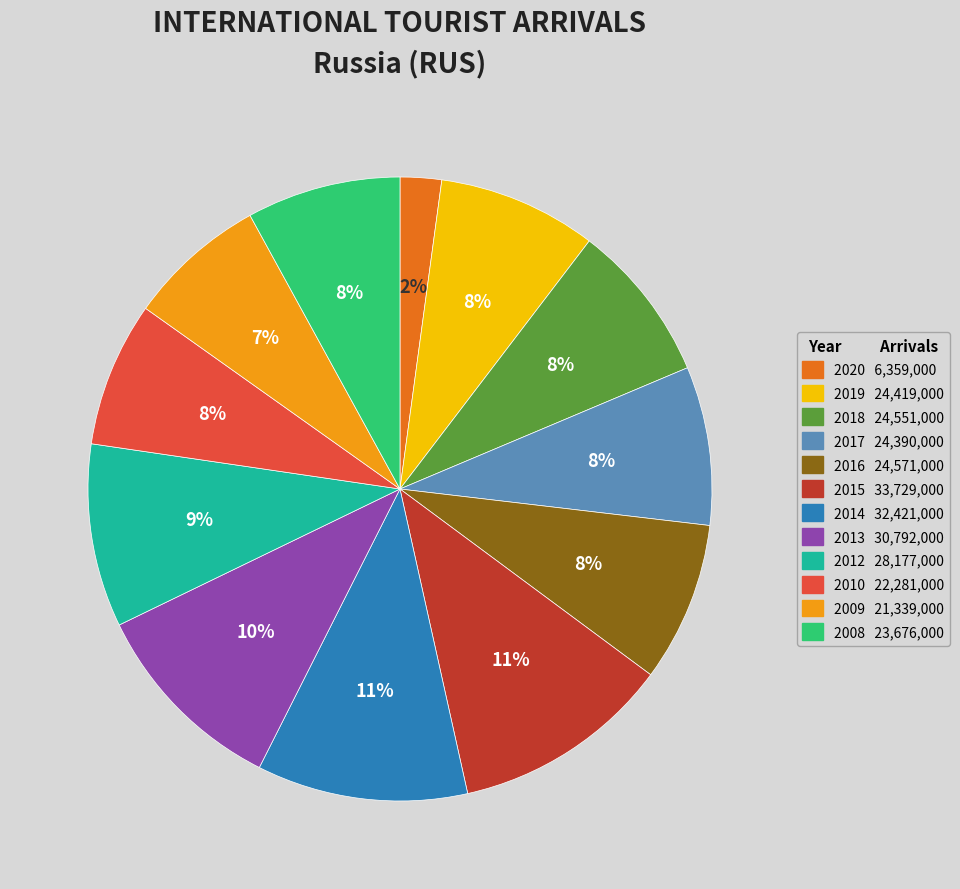

Is it true that 2014 is 11% of the pie?

True